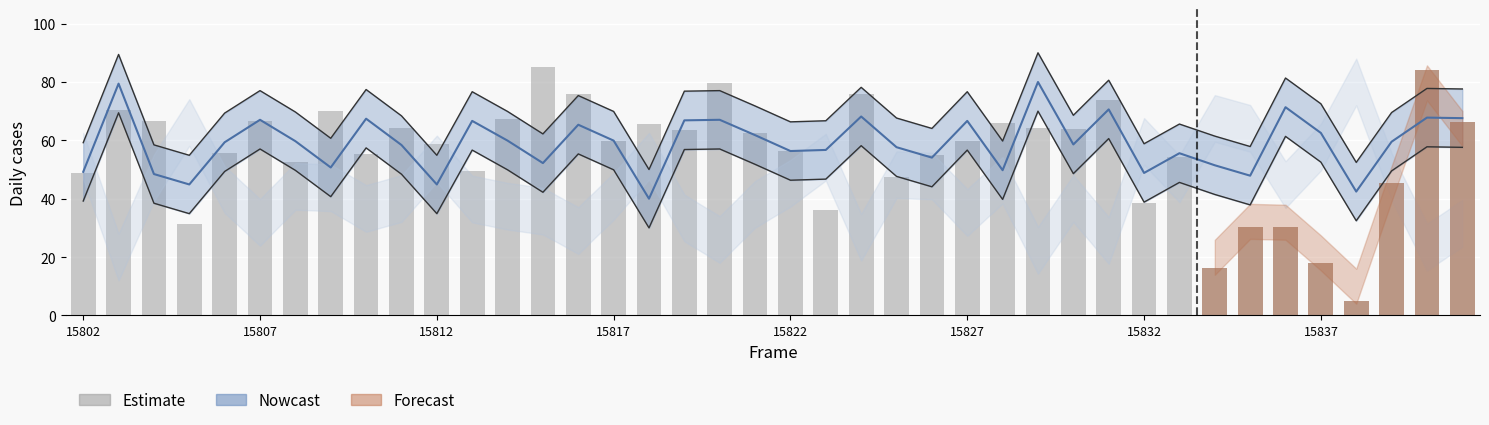

How many categories are shown in the chart?

40